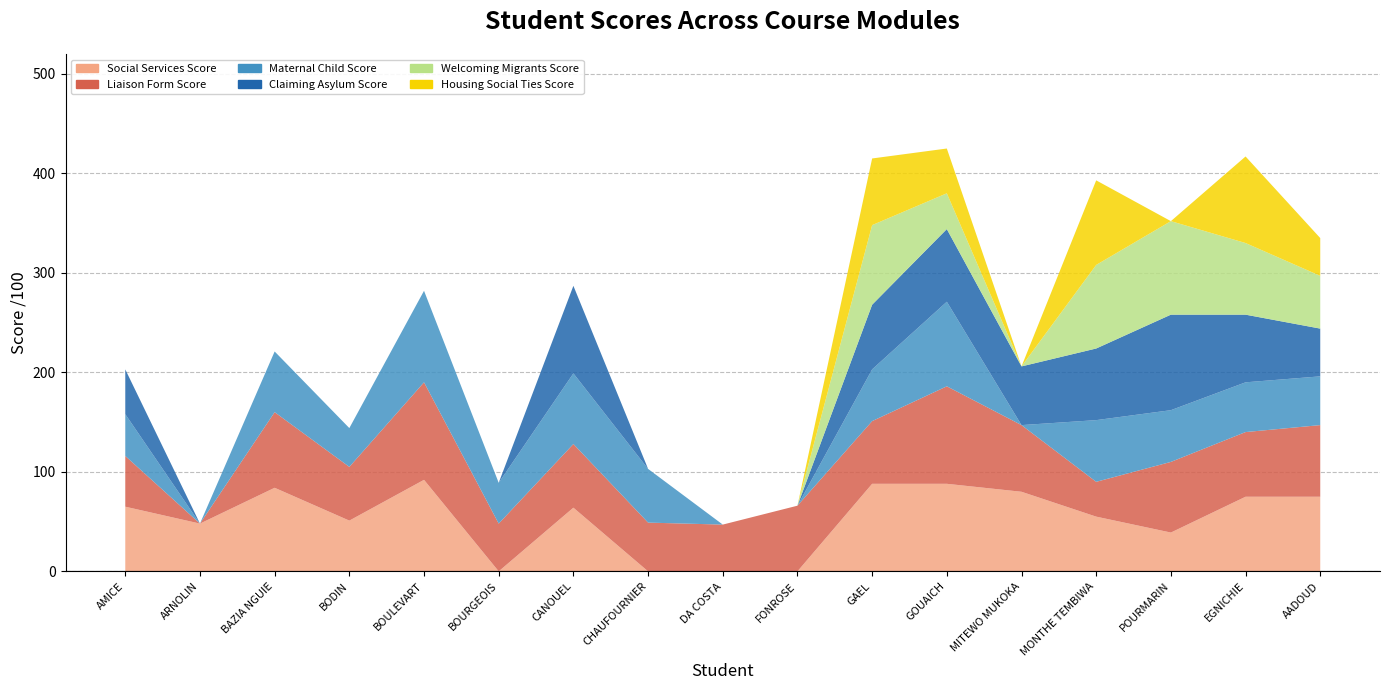

Reading left to right, extract all data points from this chart.

Social Services Score: 65	48	84	51	92	0	64	0	0	0	88	88	80	55	39	75	75
Liaison Form Score: 51	0	76	54	98	48	64	49	47	66	63	98	67	35	71	65	72
Maternal Child Score: 42	0	61	39	92	41	71	54	0	0	52	85	0	62	52	50	49
Claiming Asylum Score: 45	0	0	0	0	0	88	0	0	0	65	73	59	72	96	68	48
Welcoming Migrants Score: 0	0	0	0	0	0	0	0	0	0	80	36	0	84	94	72	53
Housing Social Ties Score: 0	0	0	0	0	0	0	0	0	0	67	45	0	85	0	87	38